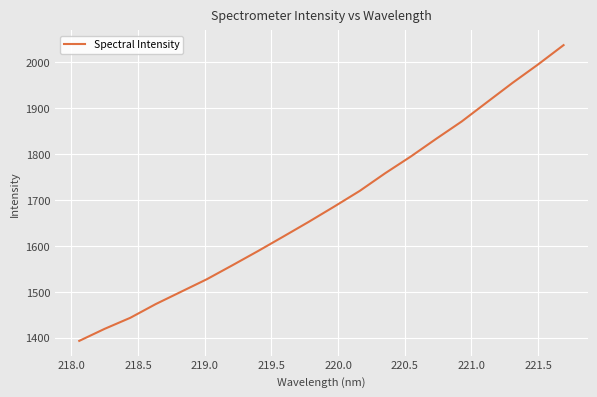

What is the difference between the maximum and minimum values?

644.4